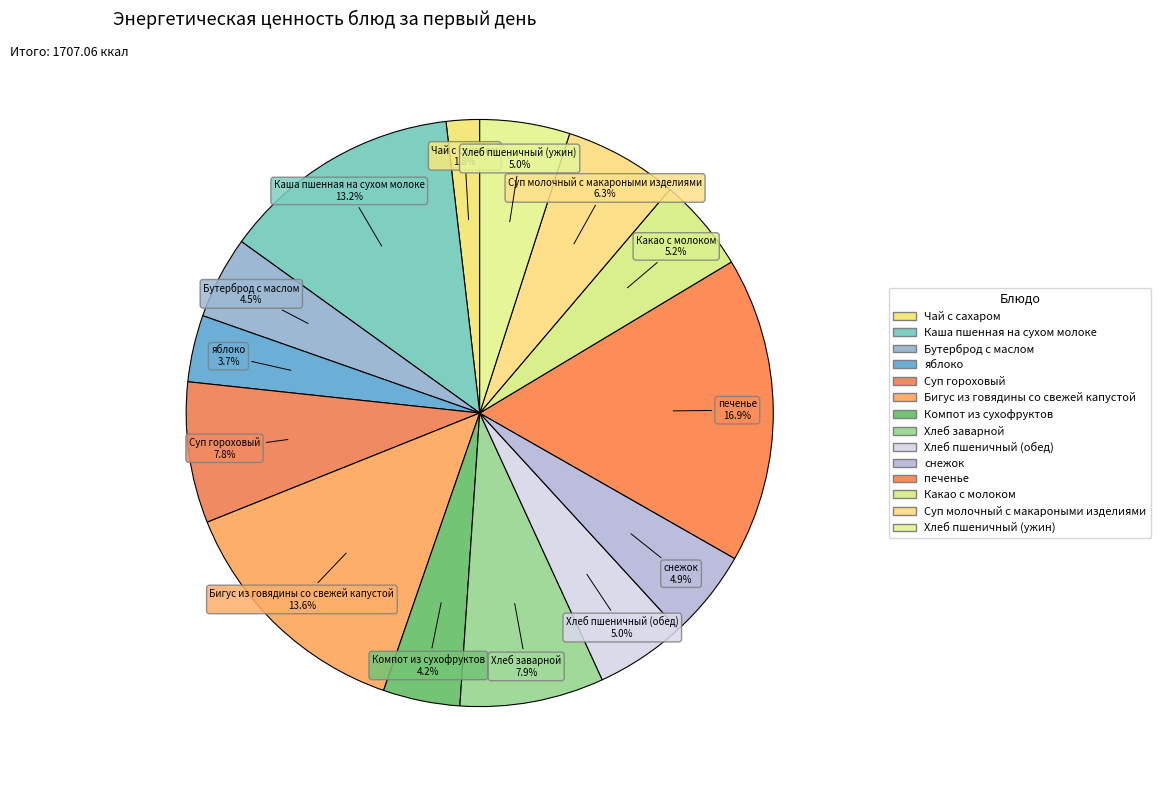

Count the number of slices in the pie.

14